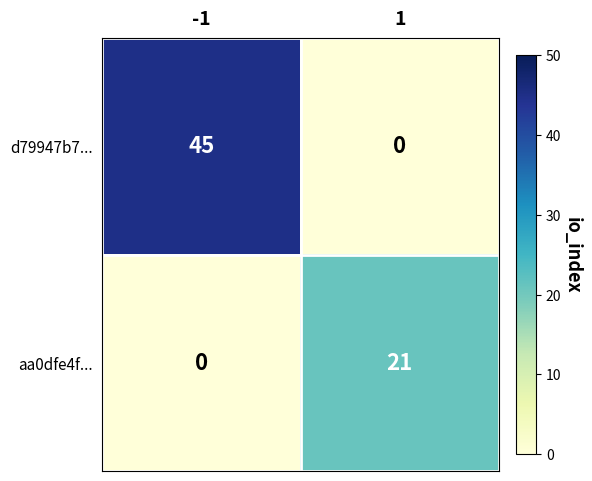

The aa0dfe4f... series shows 0 at -1. True or false?

True